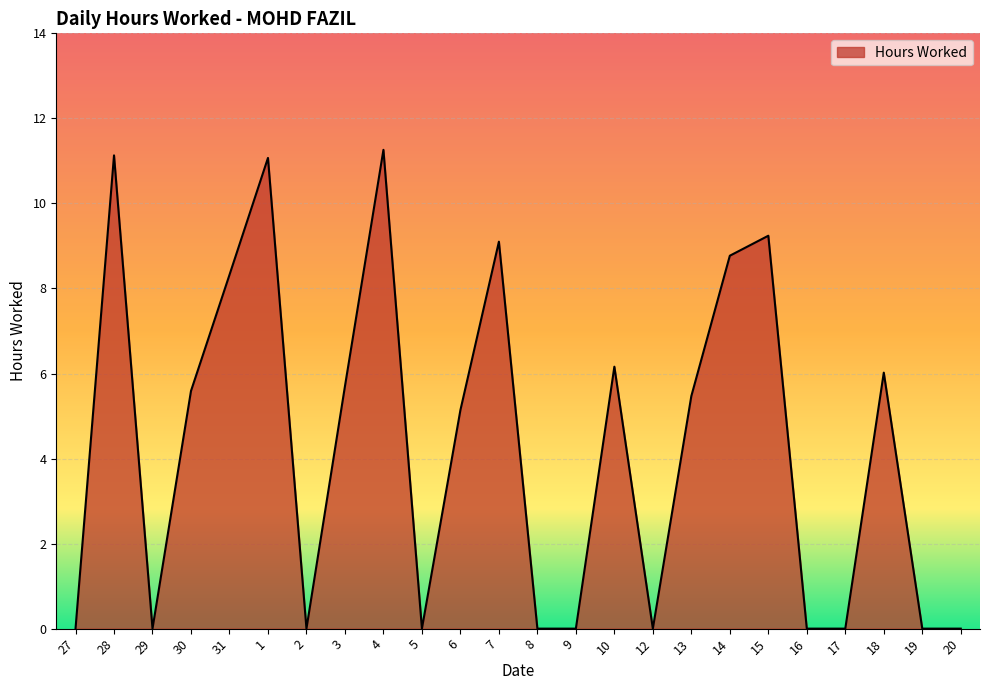

What position from the left is 13?

17